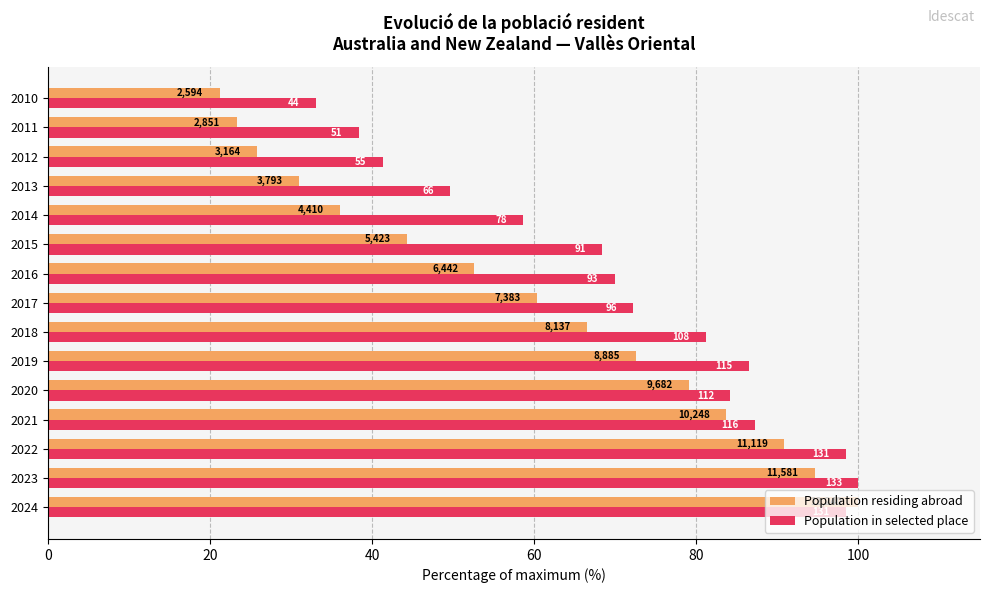

What is the minimum value shown in the chart?

21.2